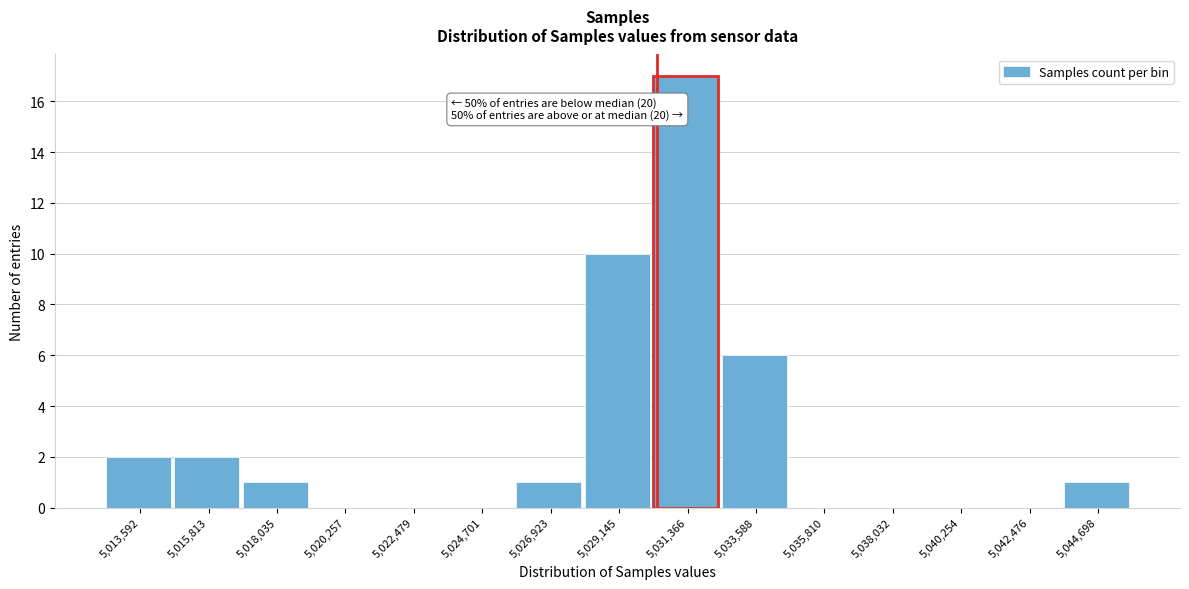

Reading left to right, transcribe all the data shown in this chart.

5,013,592=2	5,015,813=2	5,018,035=1	5,020,257=0	5,022,479=0	5,024,701=0	5,026,923=1	5,029,145=10	5,031,366=17	5,033,588=6	5,035,810=0	5,038,032=0	5,040,254=0	5,042,476=0	5,044,698=1